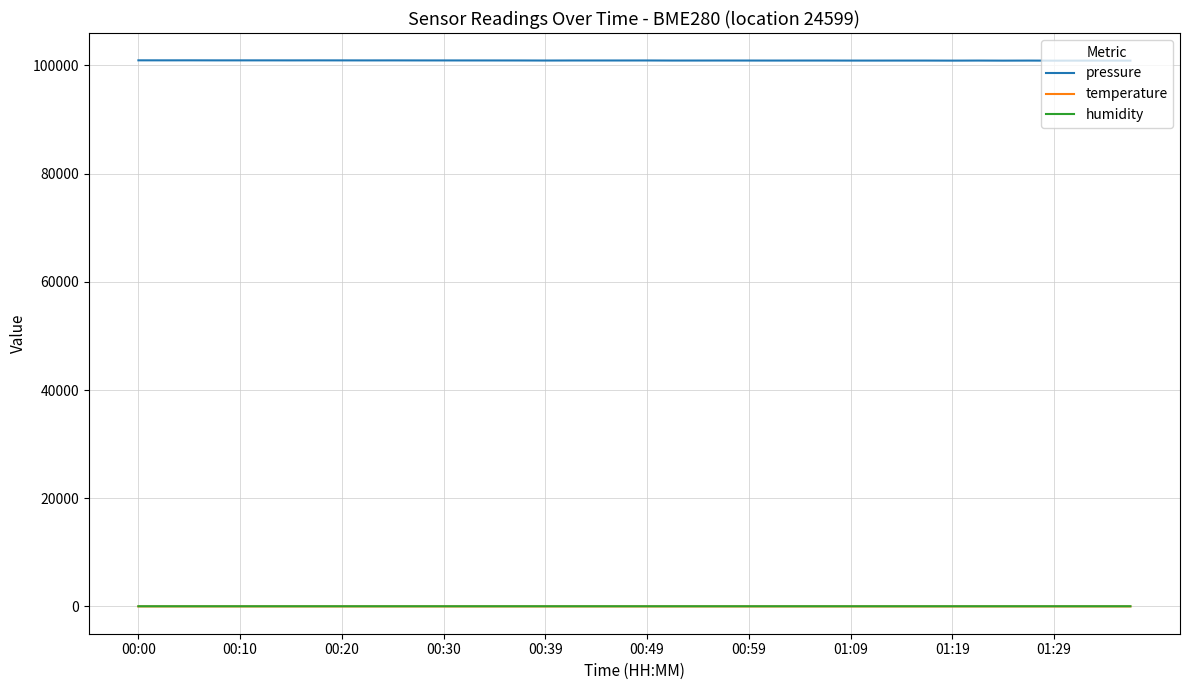

True or false: pressure and temperature cross at least once.

False